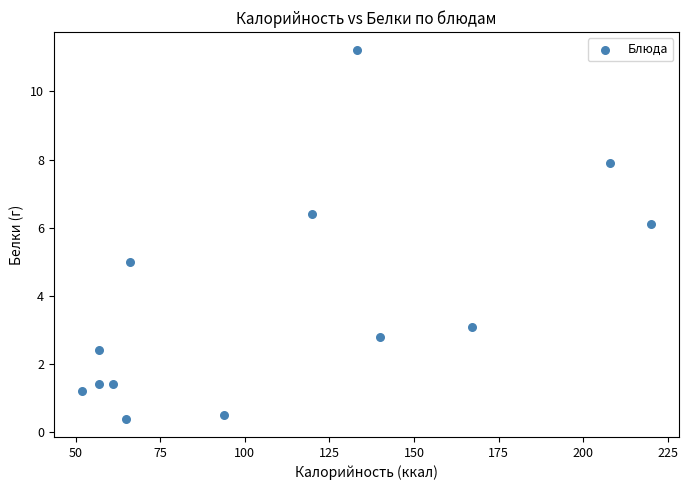

What is the range of X values (max minus min)?

168.0